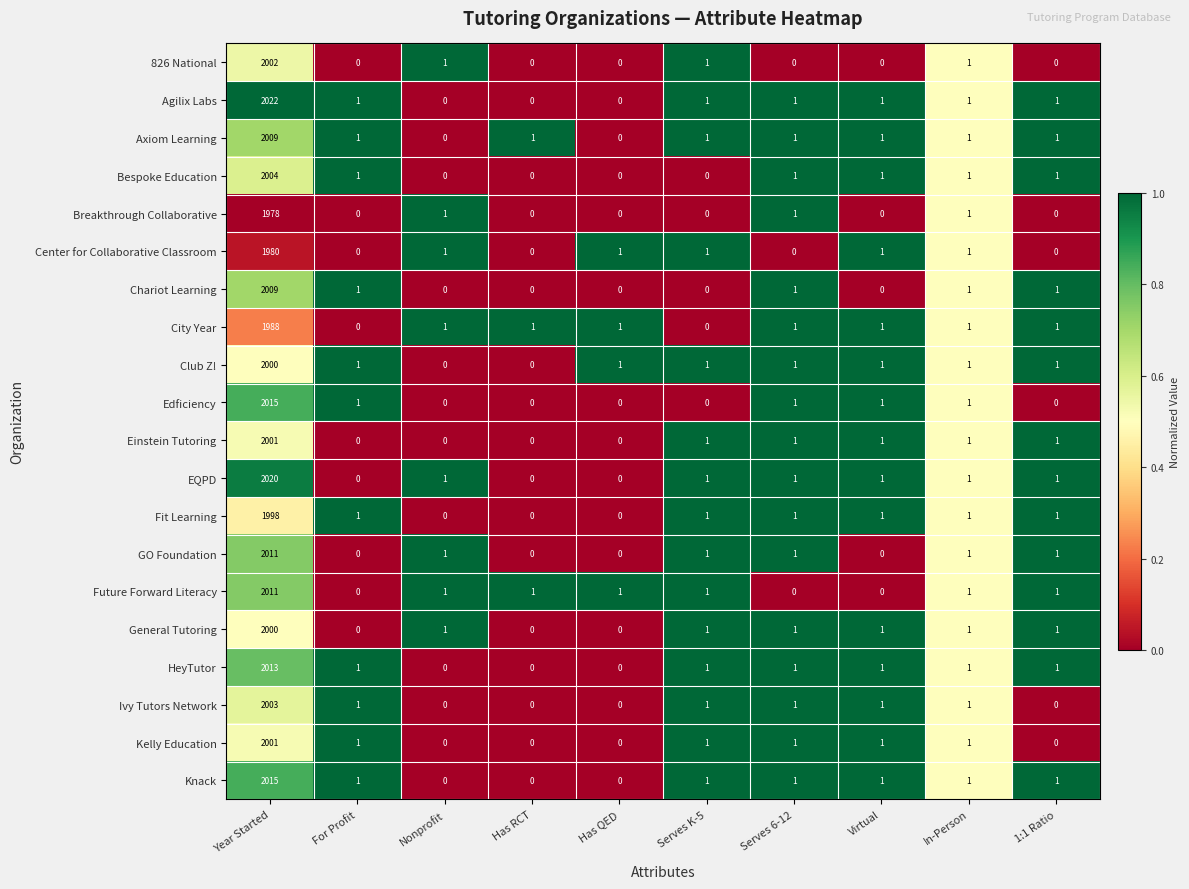

At which category is the sum across all series the highest?

Year Started